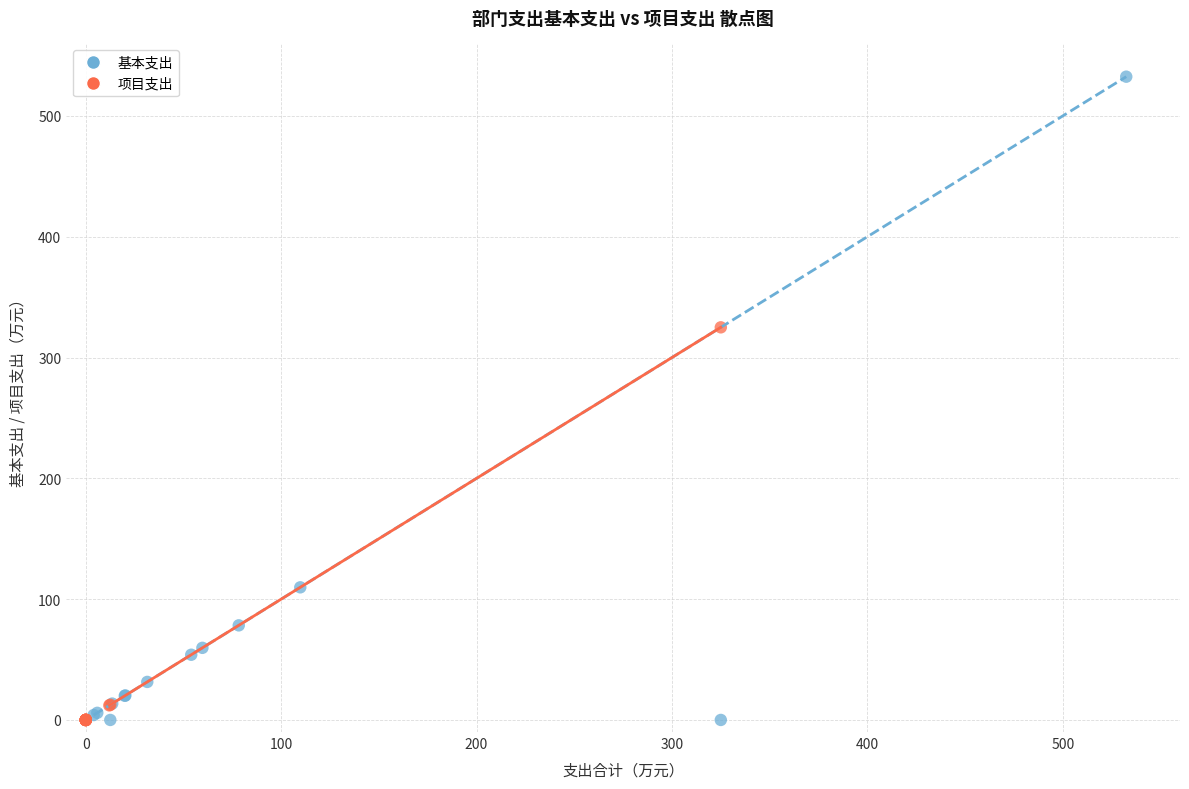

What are all the series names shown in the legend?

基本支出, 项目支出